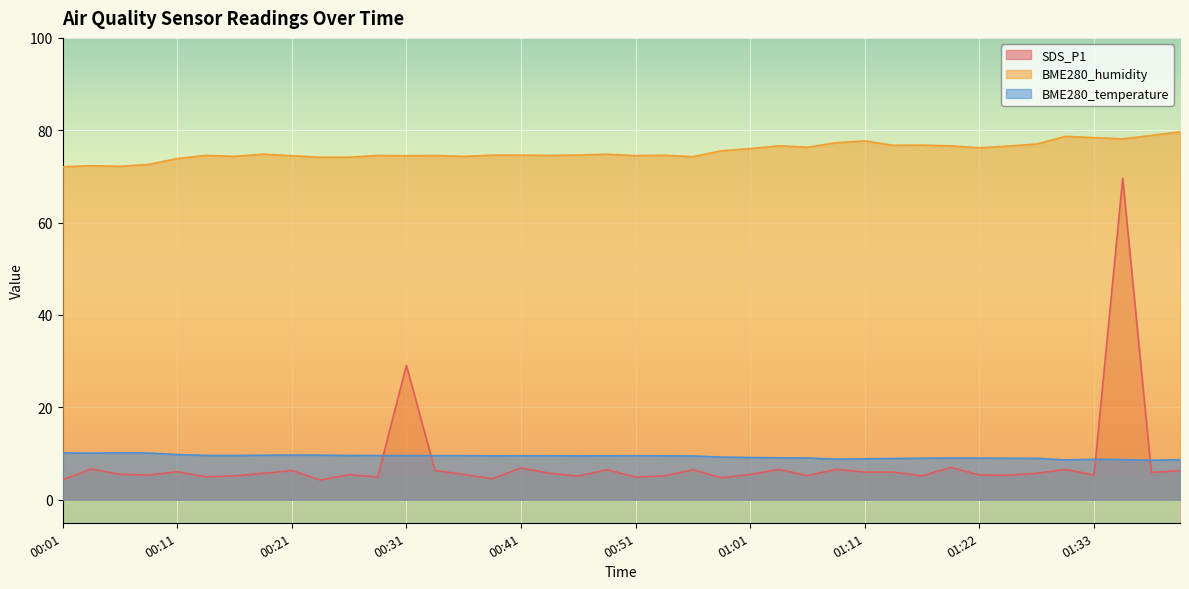

Between 00:23 and 00:59, which is larger?

00:59